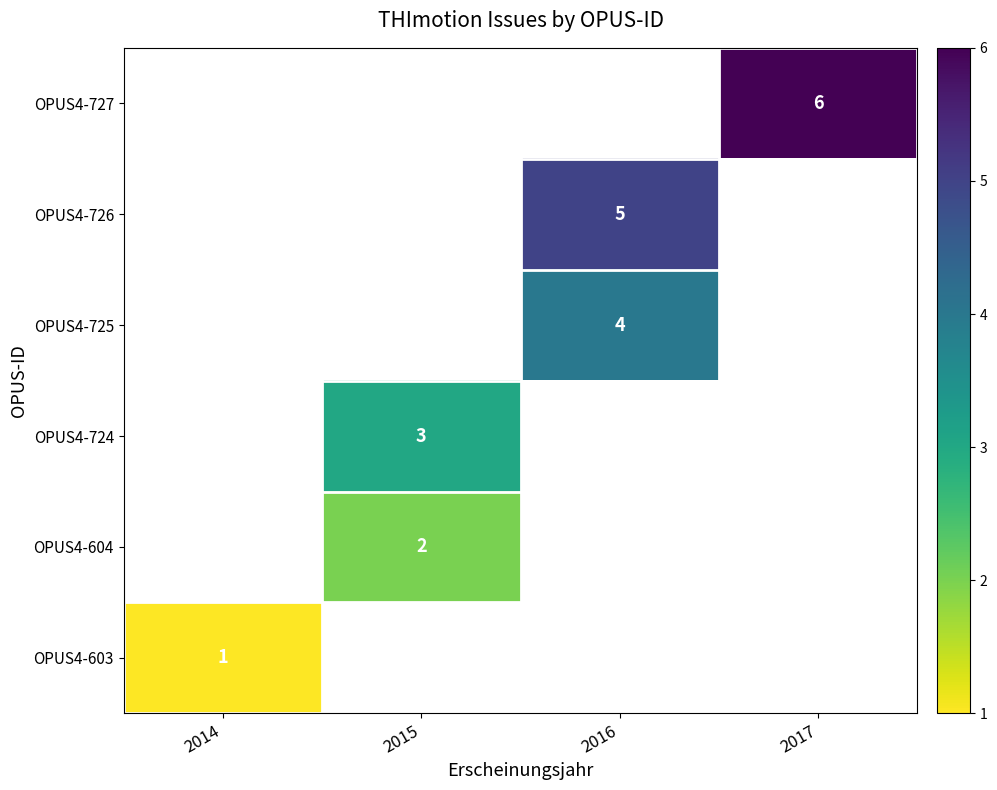

What is the maximum value shown in the chart?

6.0